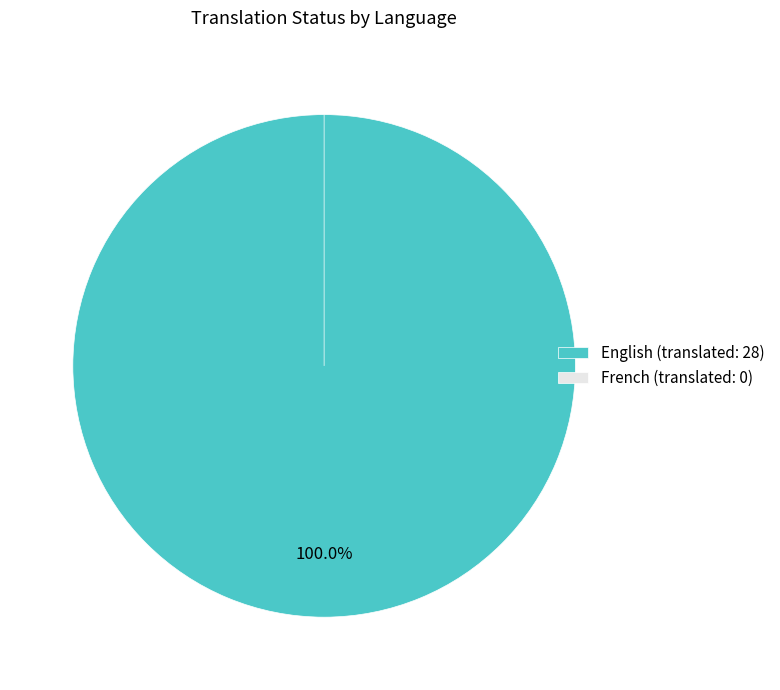

True or false: French accounts for 1% of the total.

False